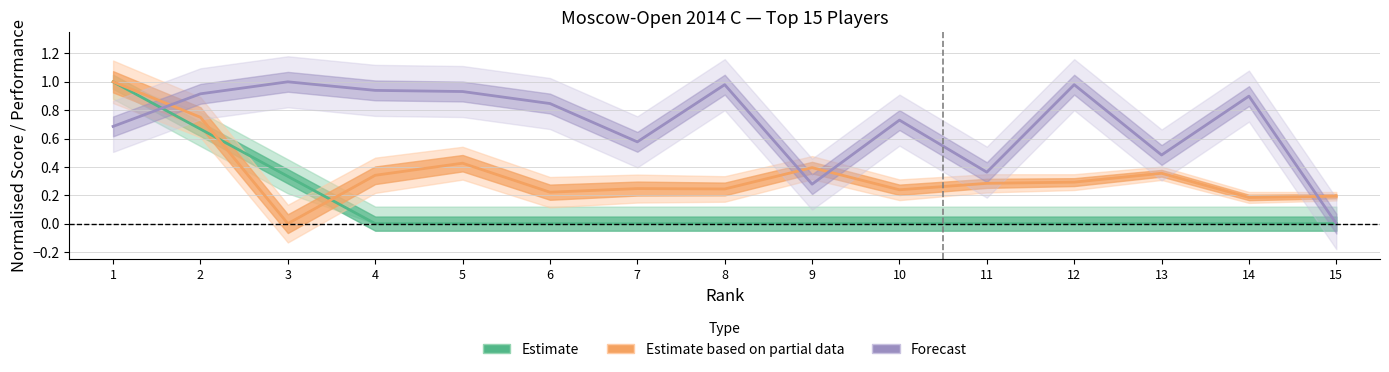

What is the average value of the Rating series?

0.7